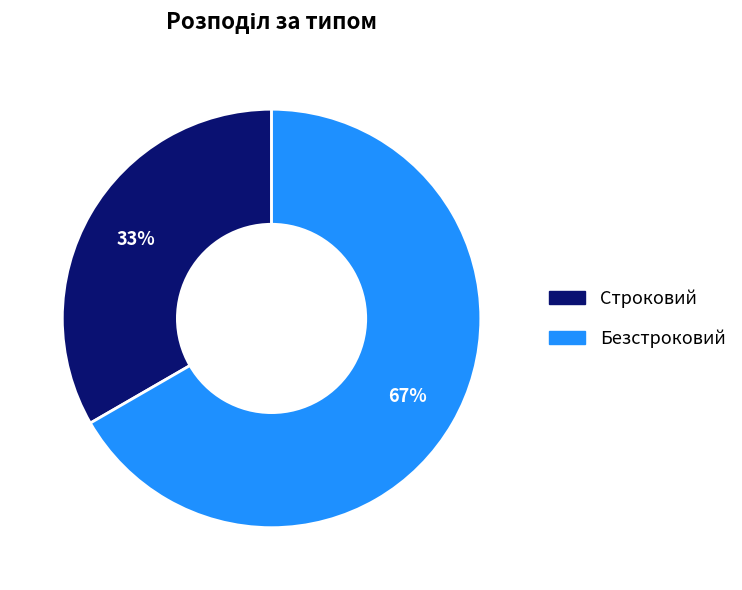

How many slices are in this pie chart?

2